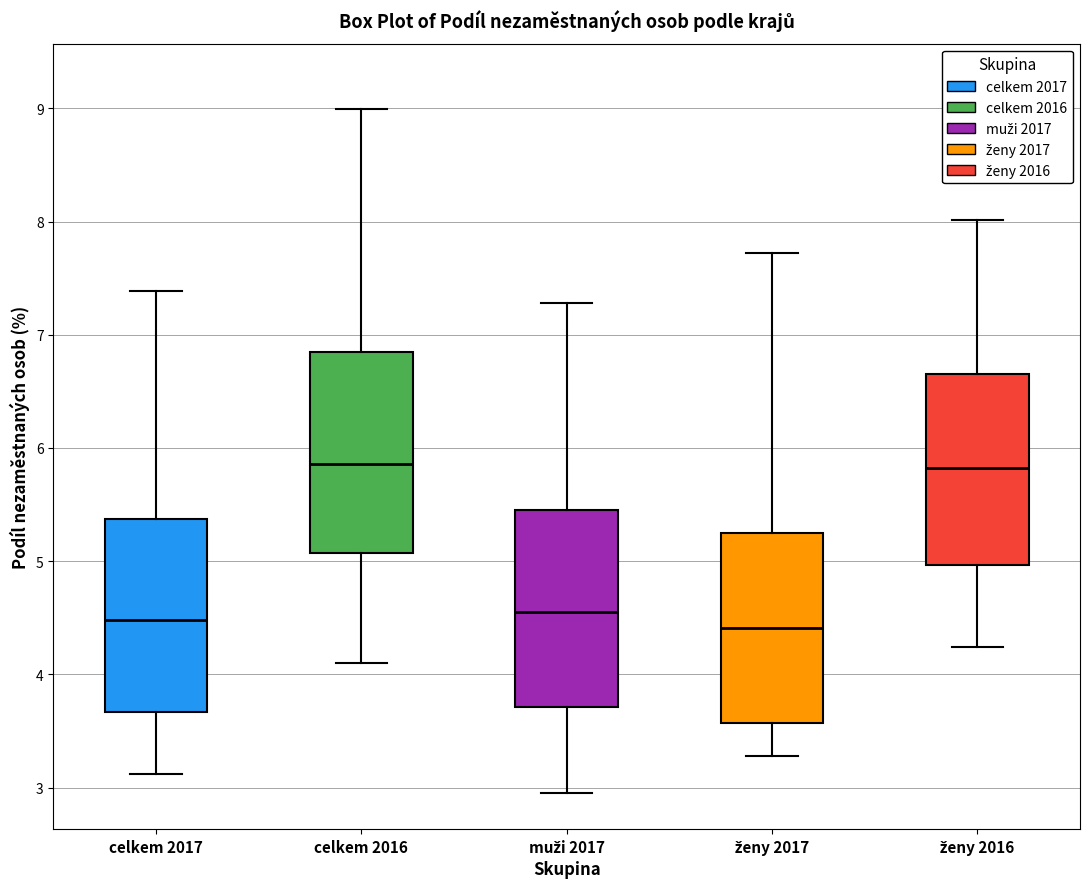

Where does the upper whisker of the box for celkem 2016 end on the y-axis? The values are not printed on the chart, so give them approximately, as read against the axis.

9.0